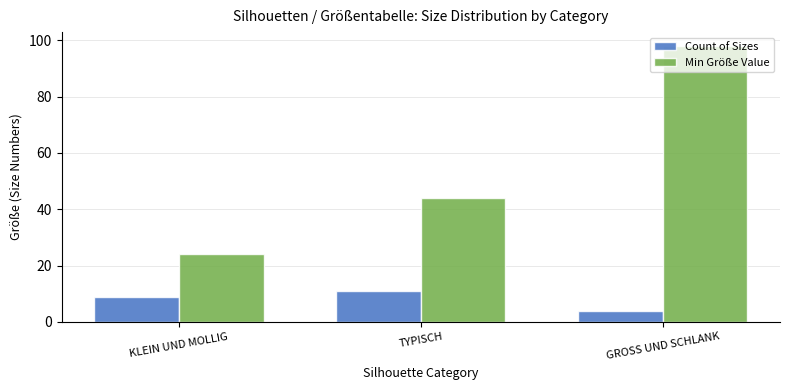

Is it true that Count of Sizes equals 19 at TYPISCH?

False